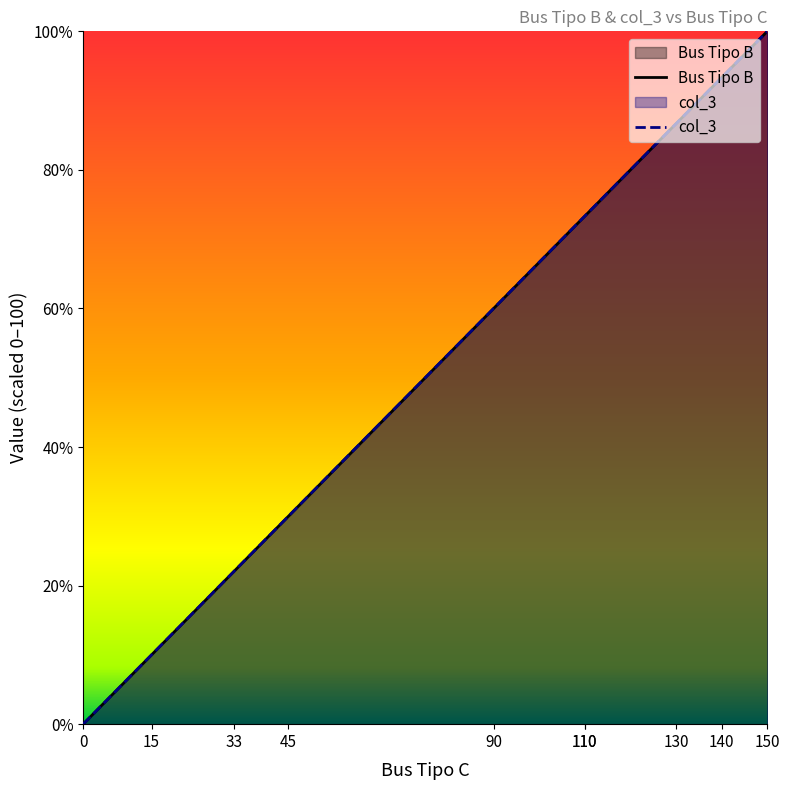

Reading left to right, extract all data points from this chart.

Bus Tipo B: 0=0.0	15=10.0	33=22.0	45=30.0	90=60.0	110=73.3	110=73.3	130=86.7	140=93.3	150=100.0
col_3: 0=0.0	15=10.0	33=22.0	45=30.0	90=60.0	110=73.3	110=73.3	130=86.7	140=93.3	150=100.0